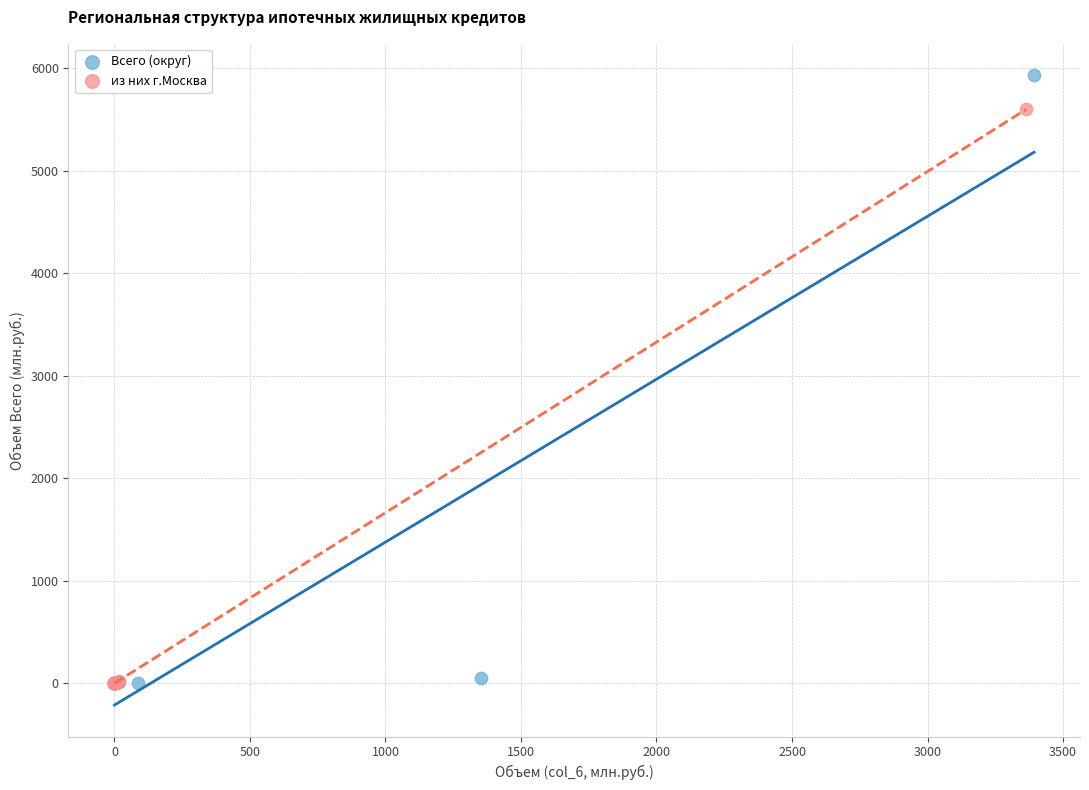

Which series reaches the maximum Y coordinate?

Всего (округ)